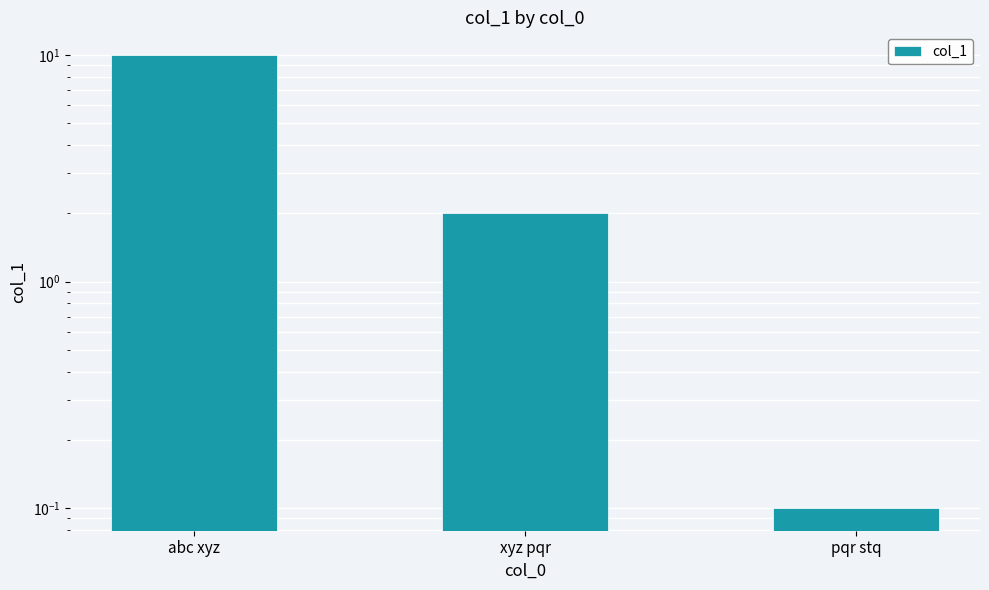

Rank the categories by value from lowest to highest.

pqr stq, xyz pqr, abc xyz